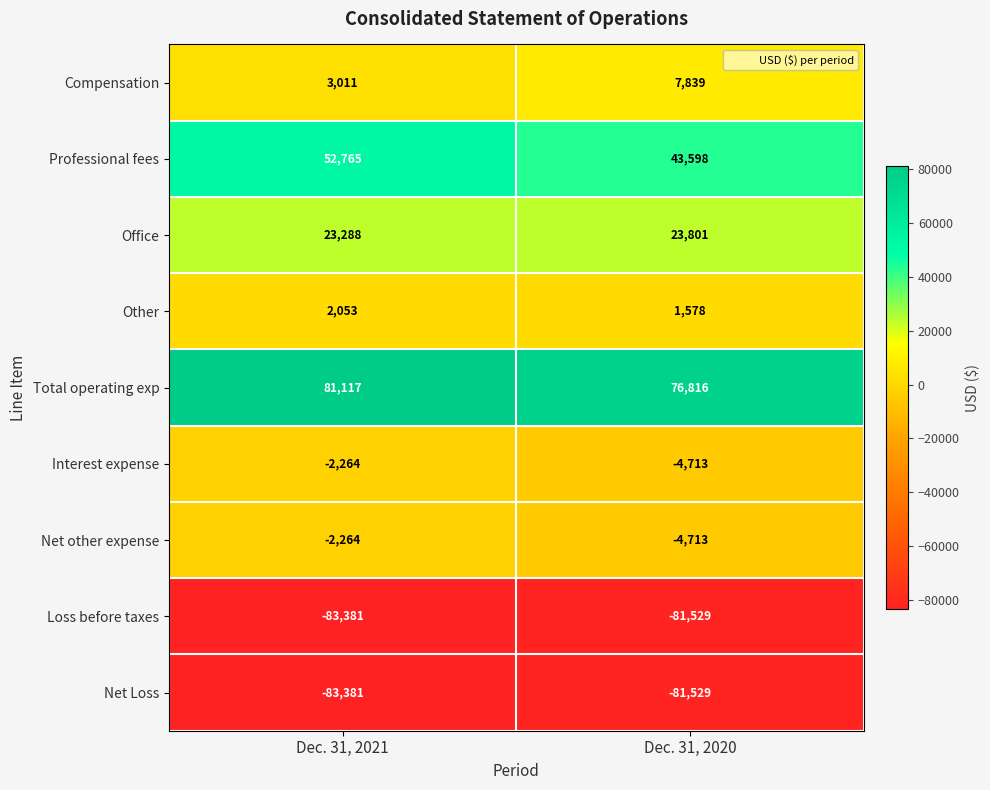

Reading left to right, transcribe all the data shown in this chart.

Compensation: 3011	7839
Professional fees: 52765	43598
Office: 23288	23801
Other: 2053	1578
Total operating exp: 81117	76816
Interest expense: -2264	-4713
Net other expense: -2264	-4713
Loss before taxes: -83381	-81529
Net Loss: -83381	-81529